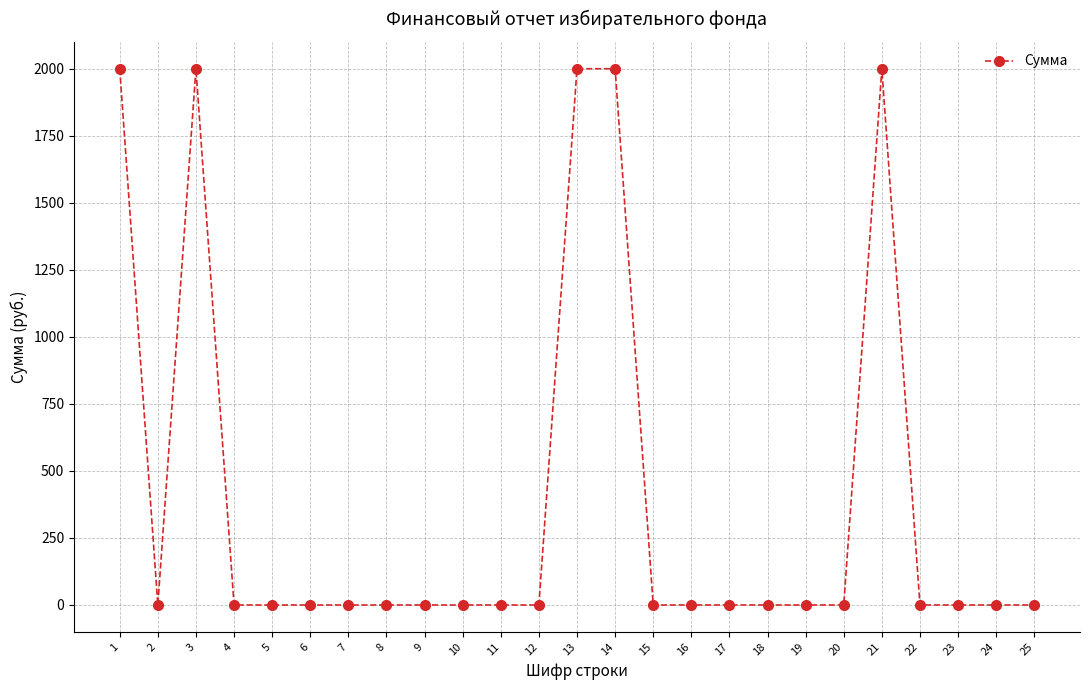

Where is the first local maximum?

3